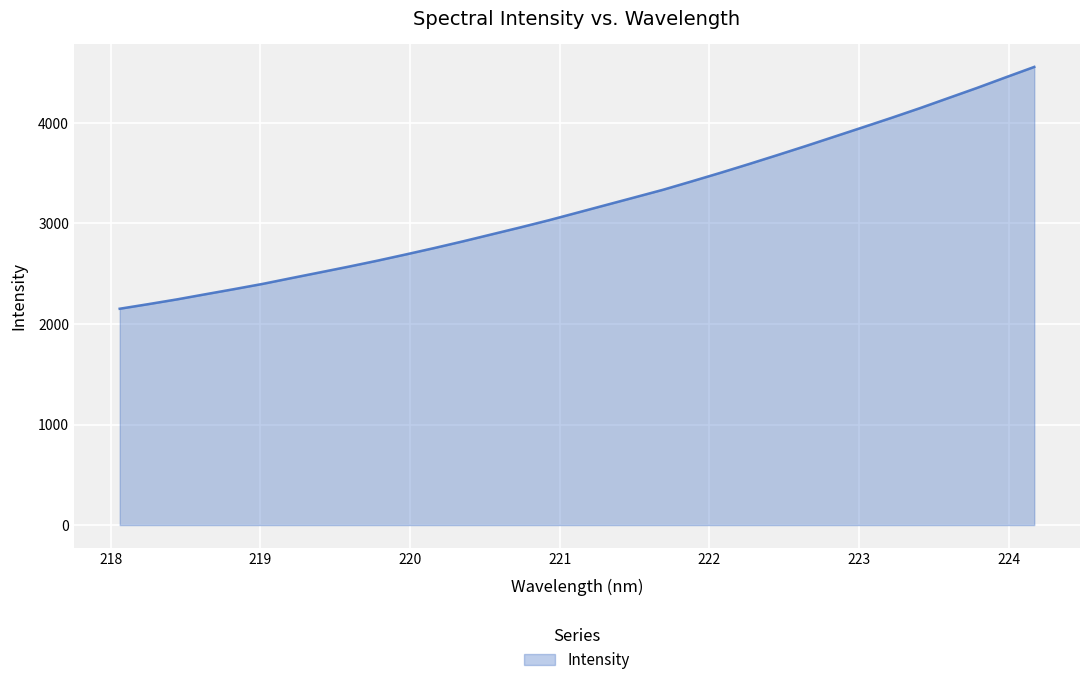

What is the greatest value displayed?

4556.0